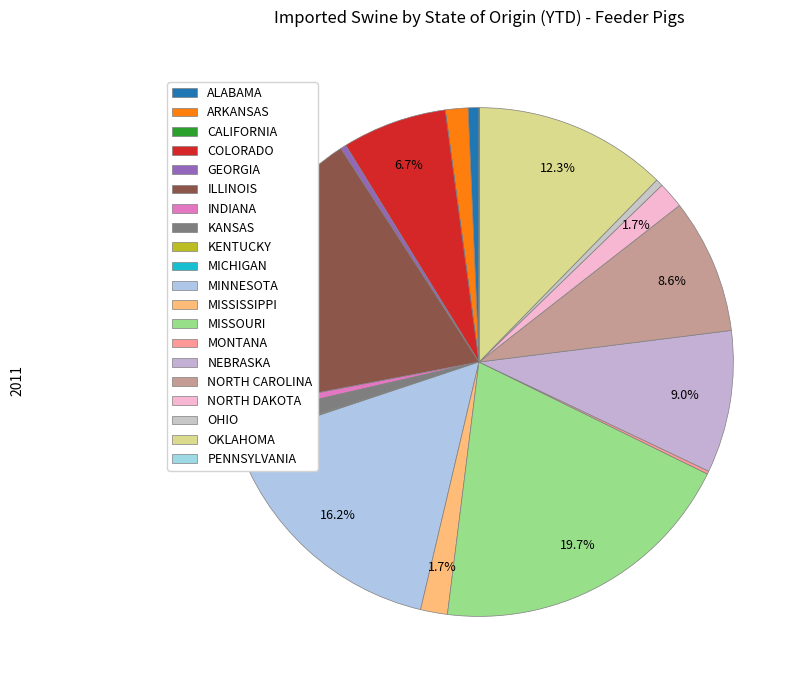

What percentage is NOT represented by ILLINOIS?

81.1%